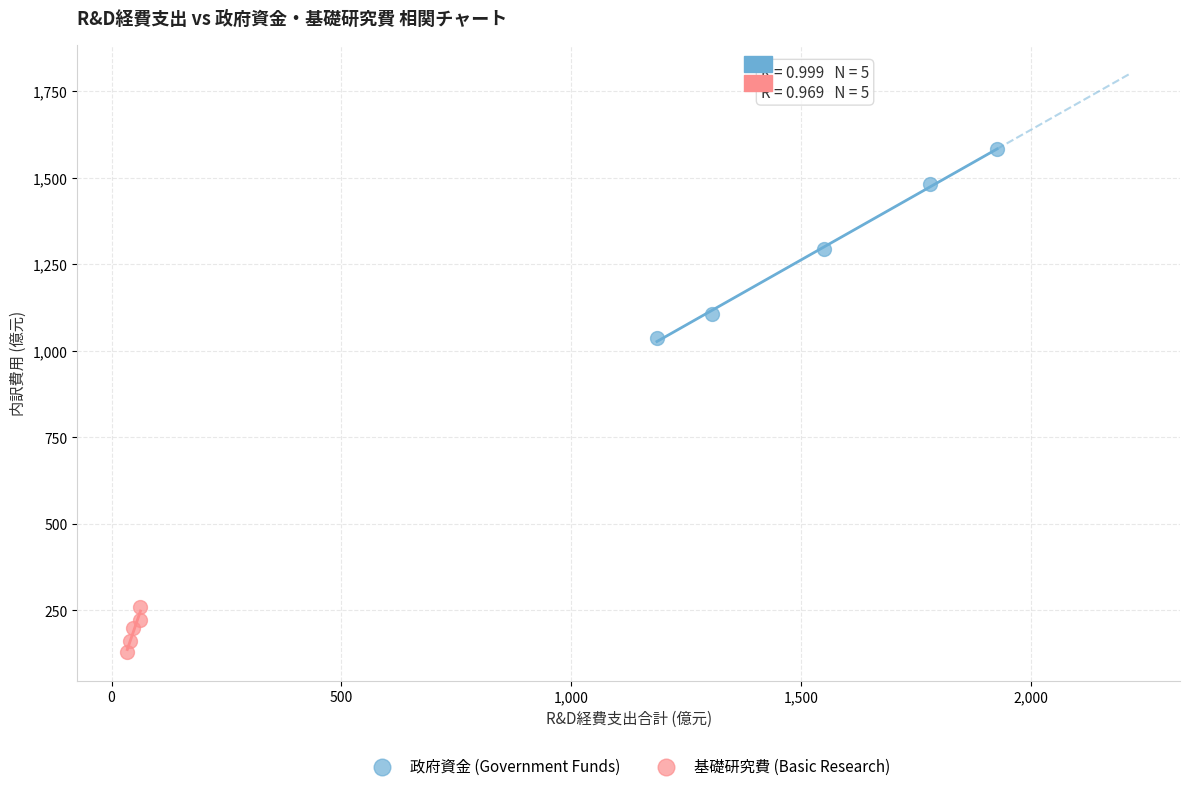

Which series reaches the minimum Y coordinate?

基礎研究費 (Basic Research)